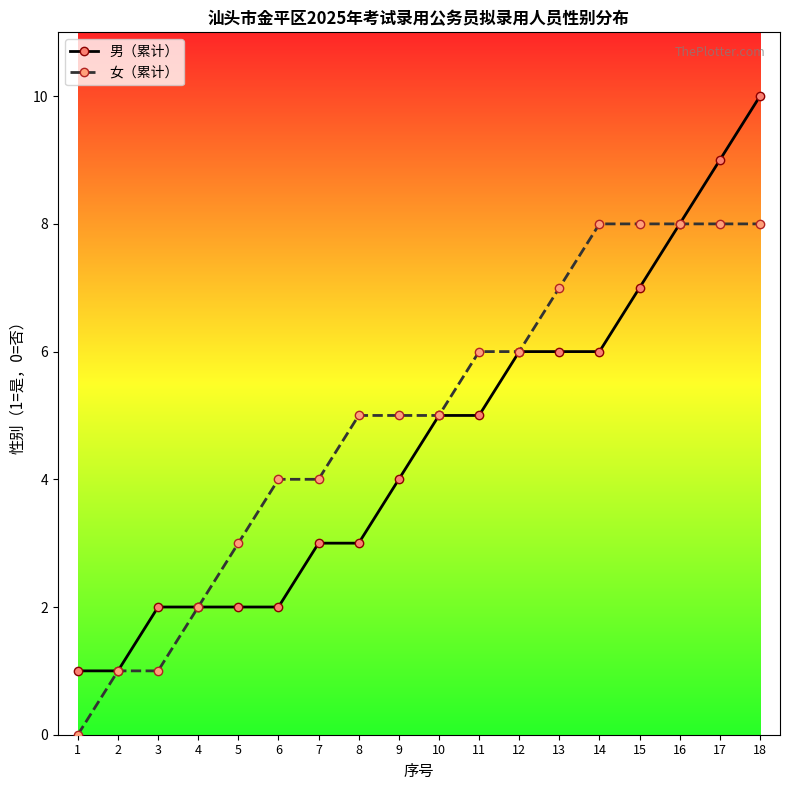

Between 2 and 3, which series saw the biggest shift?

男（累计）